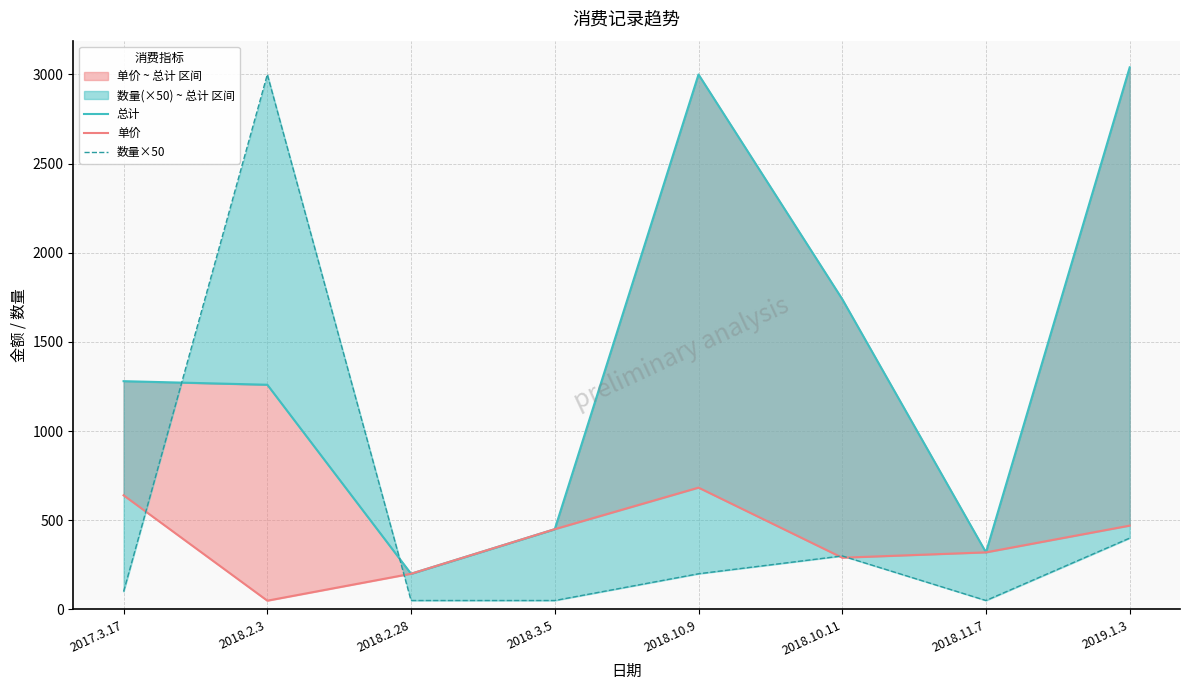

True or false: 总计 and 单价 intersect in this chart.

False